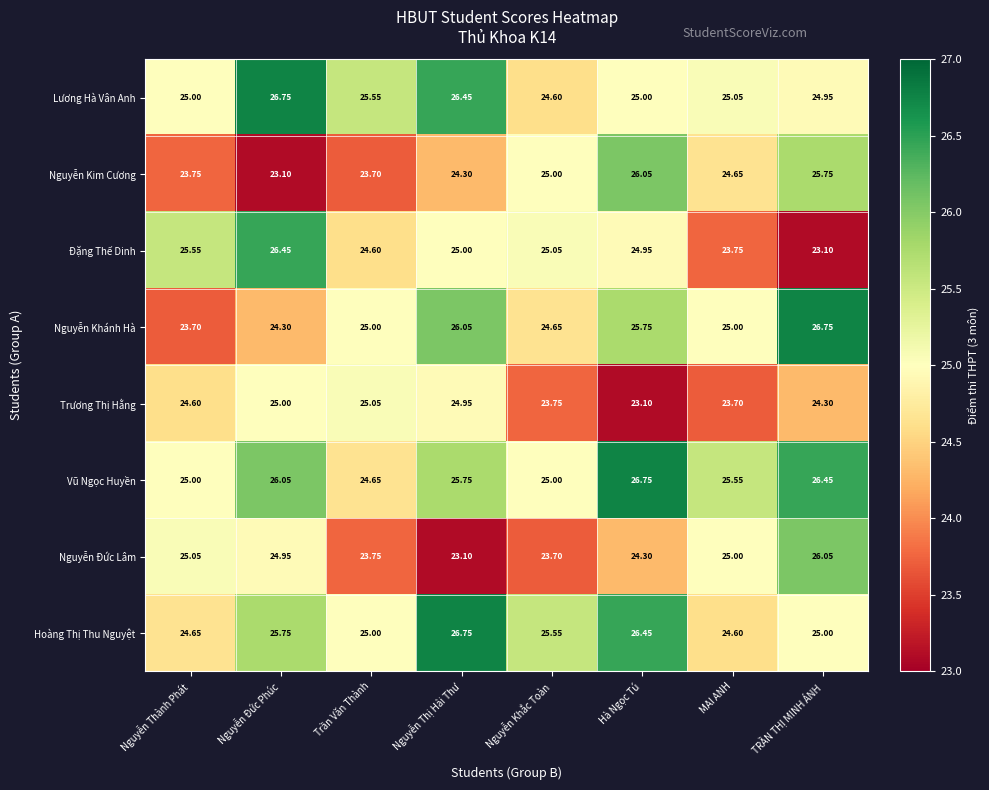

Which series has the largest total across all categories?

Vũ Ngọc Huyền